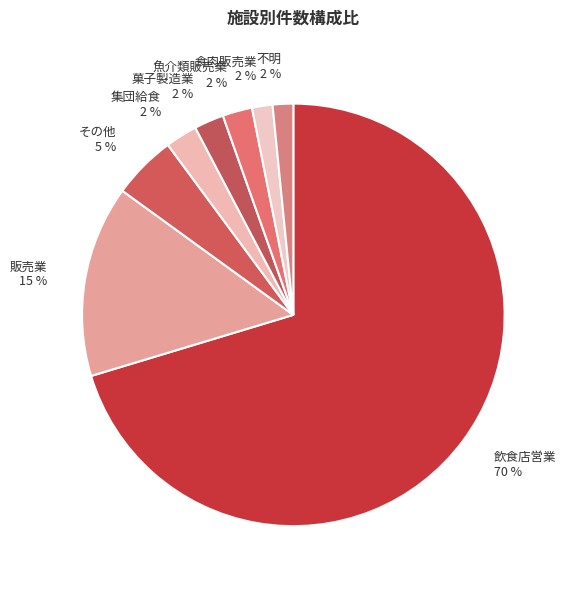

How many segments does this pie chart have?

8